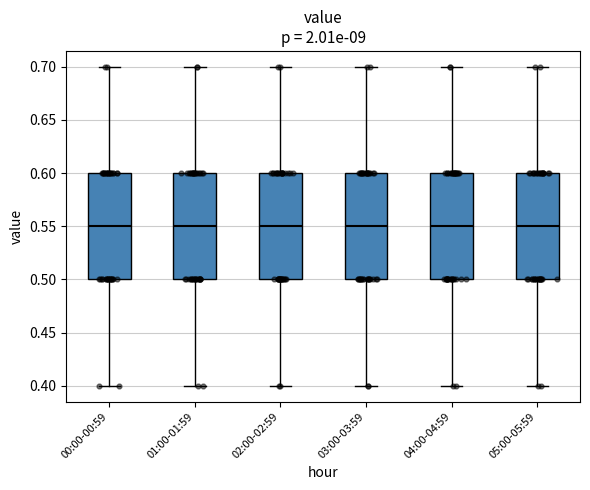

Reading left to right, transcribe this box plot: for each box, give where its median line is, the range the box spans, and where its two whiskers end, as read against the y-axis. The values are not printed on the chart, so give them approximately, as read against the axis.

00:00-00:59: median 0.55, box 0.50 to 0.60, whiskers 0.40 to 0.70
01:00-01:59: median 0.55, box 0.50 to 0.60, whiskers 0.40 to 0.70
02:00-02:59: median 0.55, box 0.50 to 0.60, whiskers 0.40 to 0.70
03:00-03:59: median 0.55, box 0.50 to 0.60, whiskers 0.40 to 0.70
04:00-04:59: median 0.55, box 0.50 to 0.60, whiskers 0.40 to 0.70
05:00-05:59: median 0.55, box 0.50 to 0.60, whiskers 0.40 to 0.70